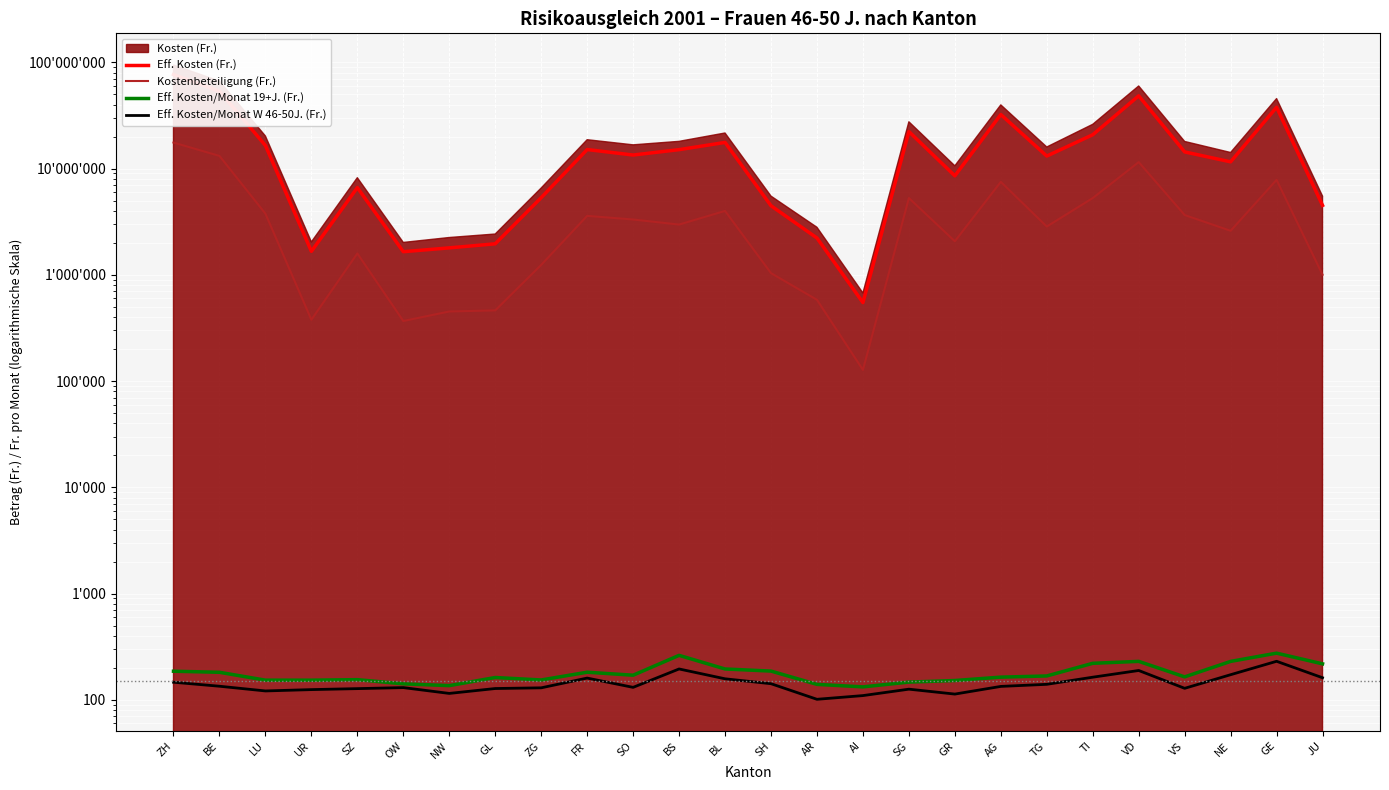

Which series has the largest total across all categories?

Eff. Kosten (Fr.)